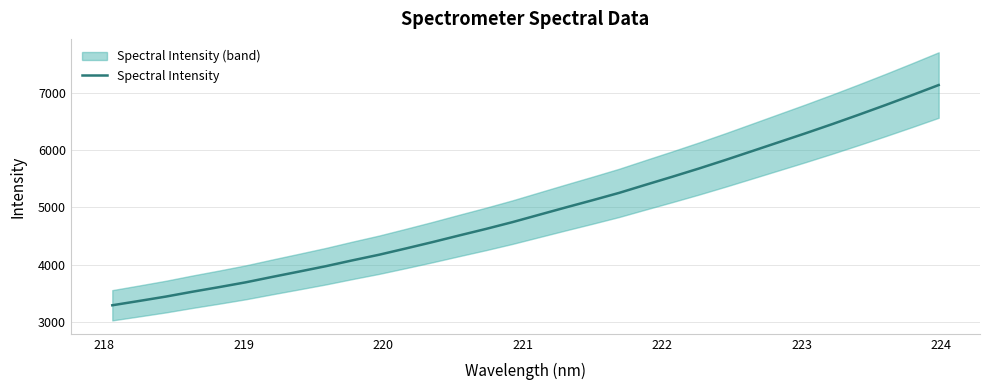

Is this an area chart (filled region under the line)?

No